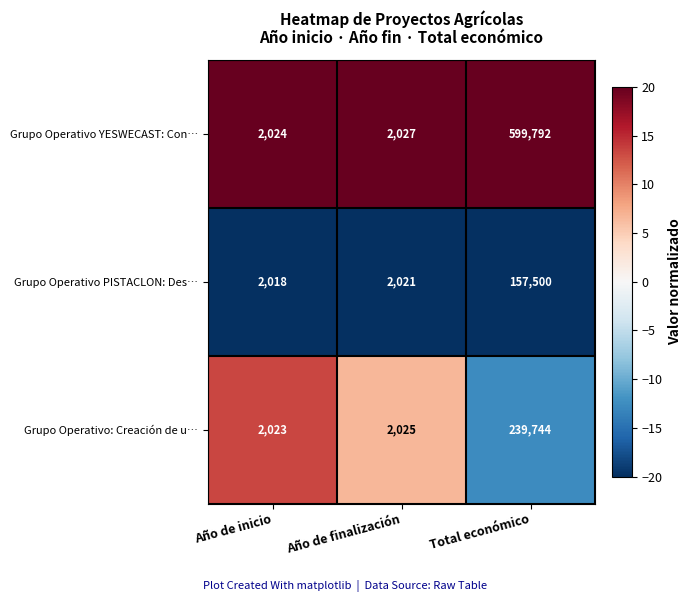

At which label is Grupo Operativo YESWECAST: Con… closest to 300908?

Año de finalización